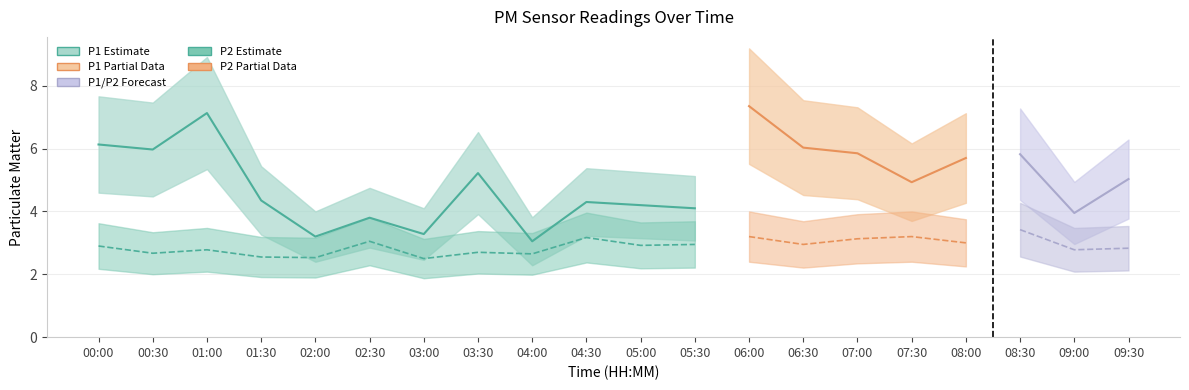

At which category does P1 reach its first local peak?

01:00